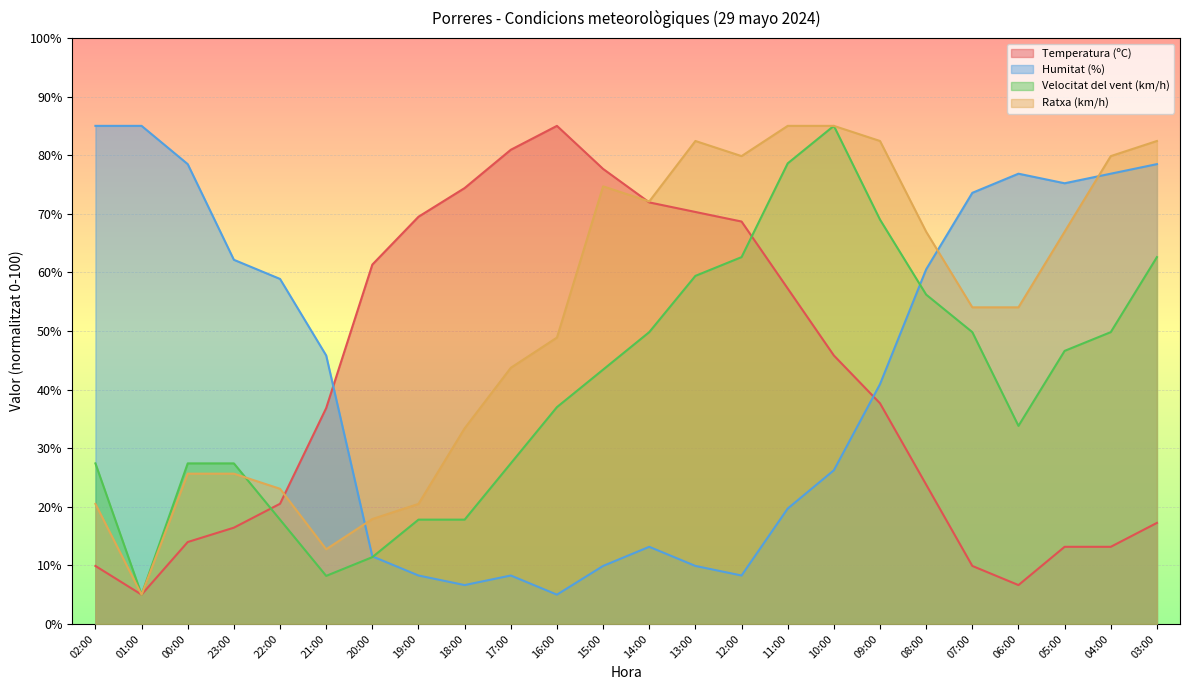

What is the total value across all series at 10:00?

242.0